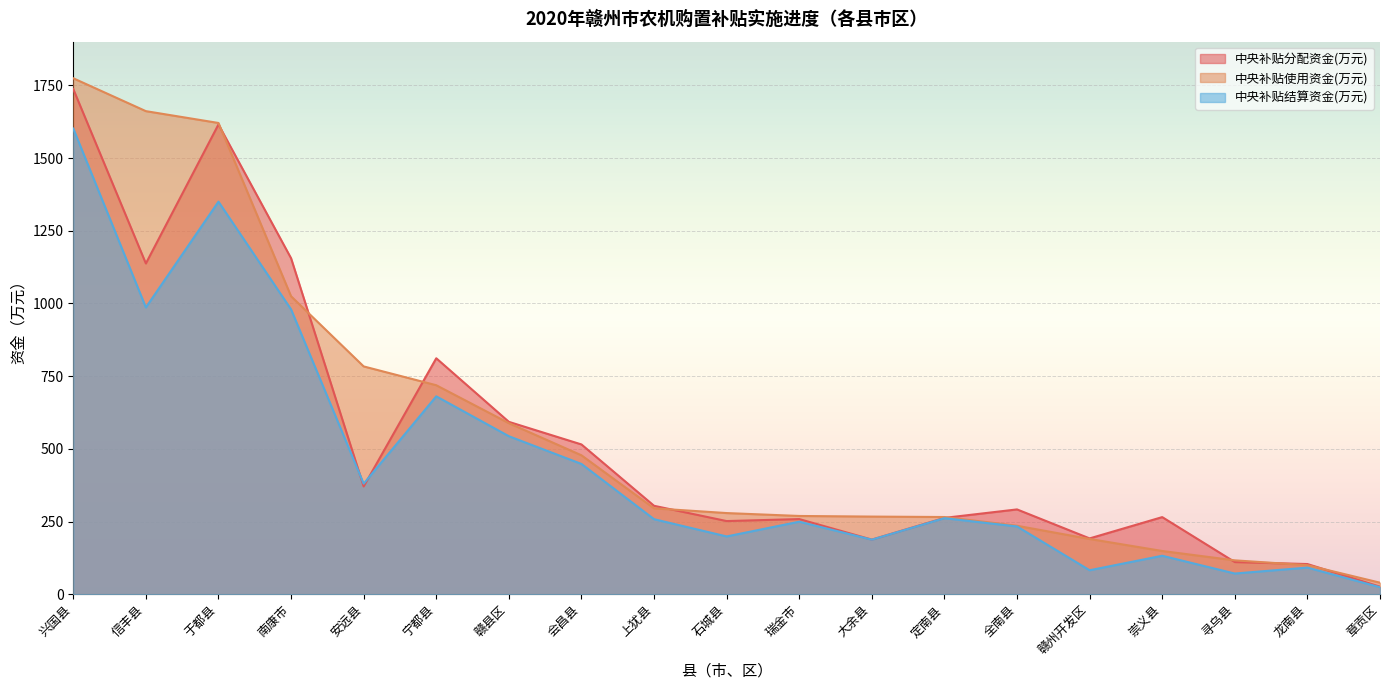

Rank the series at 崇义县 from lowest to highest value.

中央补贴结算资金(万元), 中央补贴使用资金(万元), 中央补贴分配资金(万元)